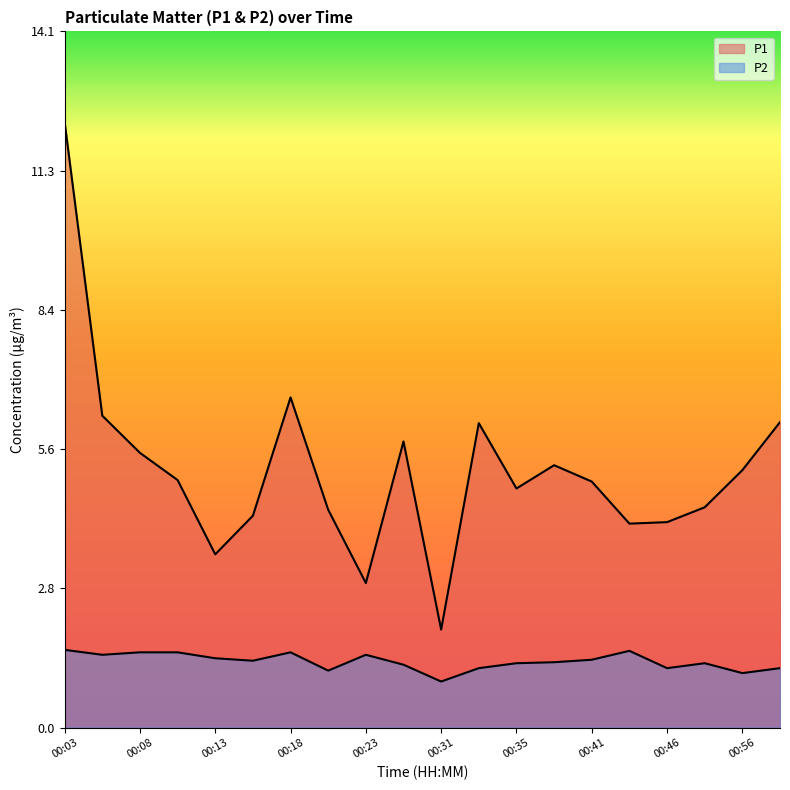

Which series has the largest range (max minus min)?

P1